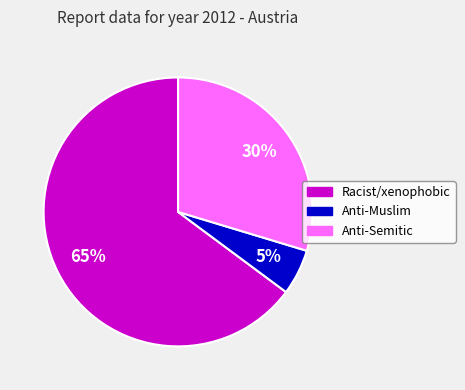

Is there any slice that represents more than half of the pie?

Yes